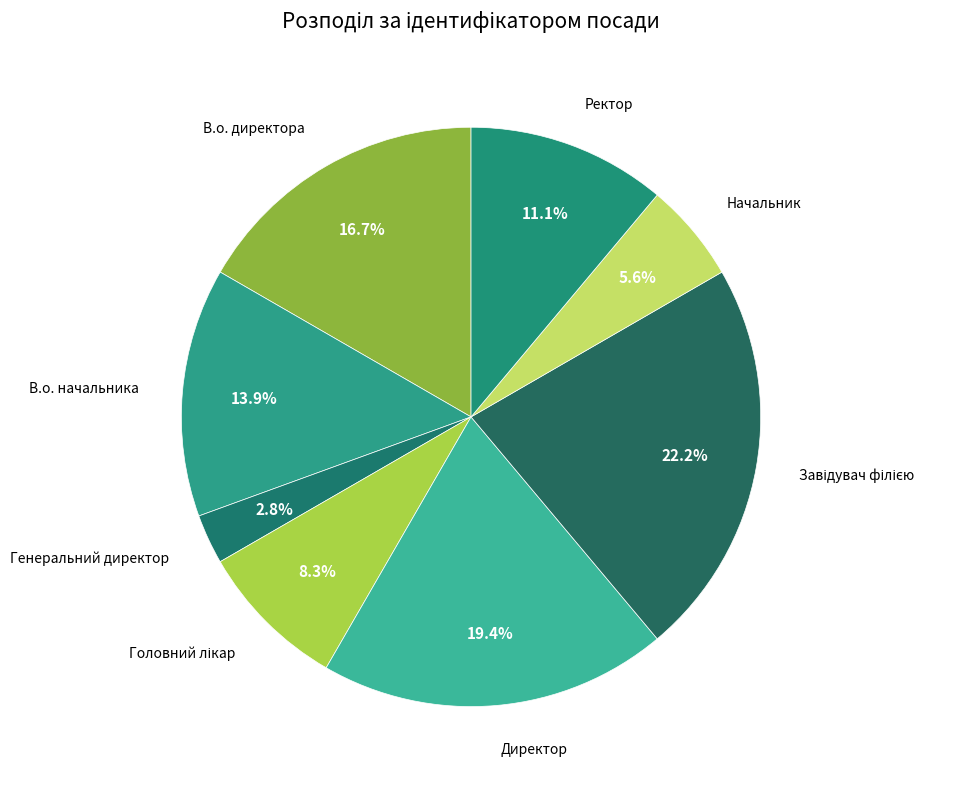

What percentage is NOT represented by Директор?

80.6%